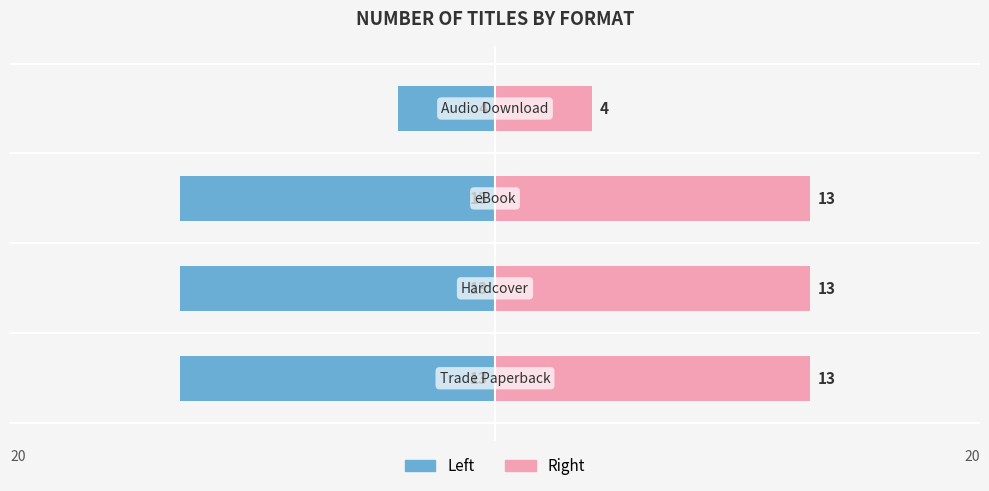

What is the greatest value displayed?

13